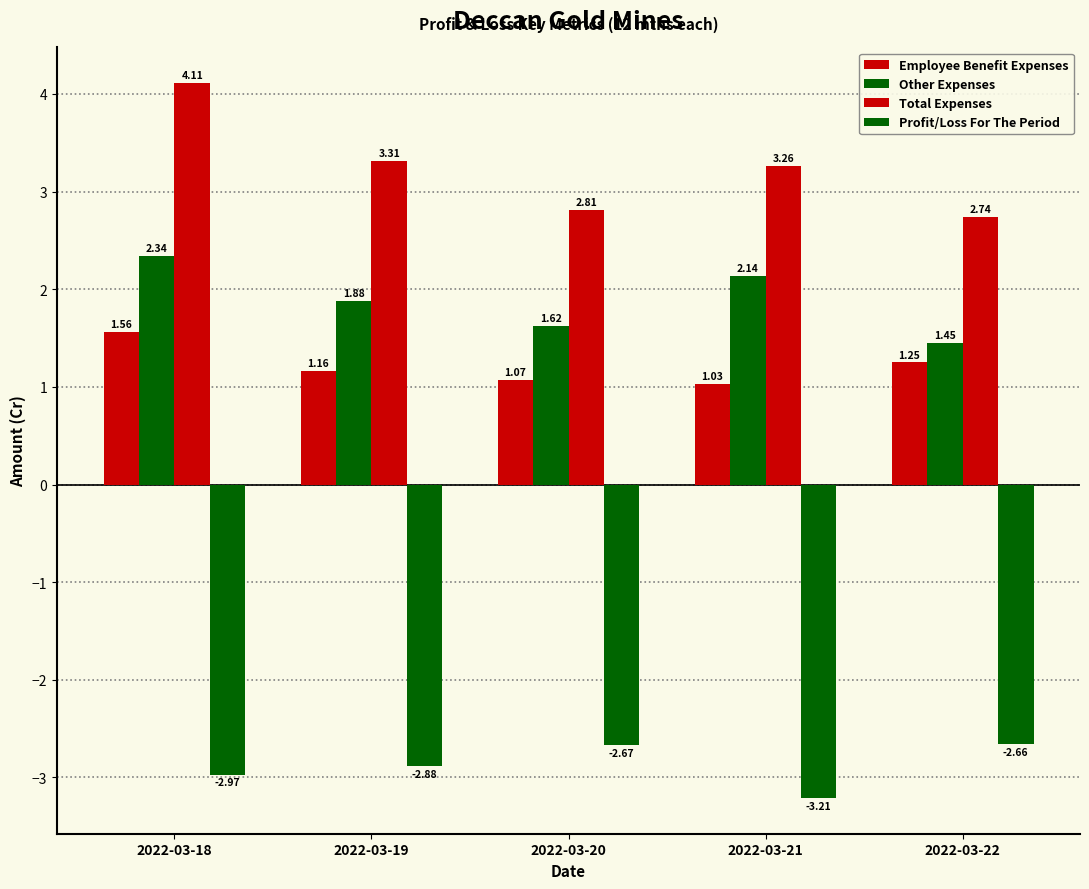

How many bars are there in total?

20